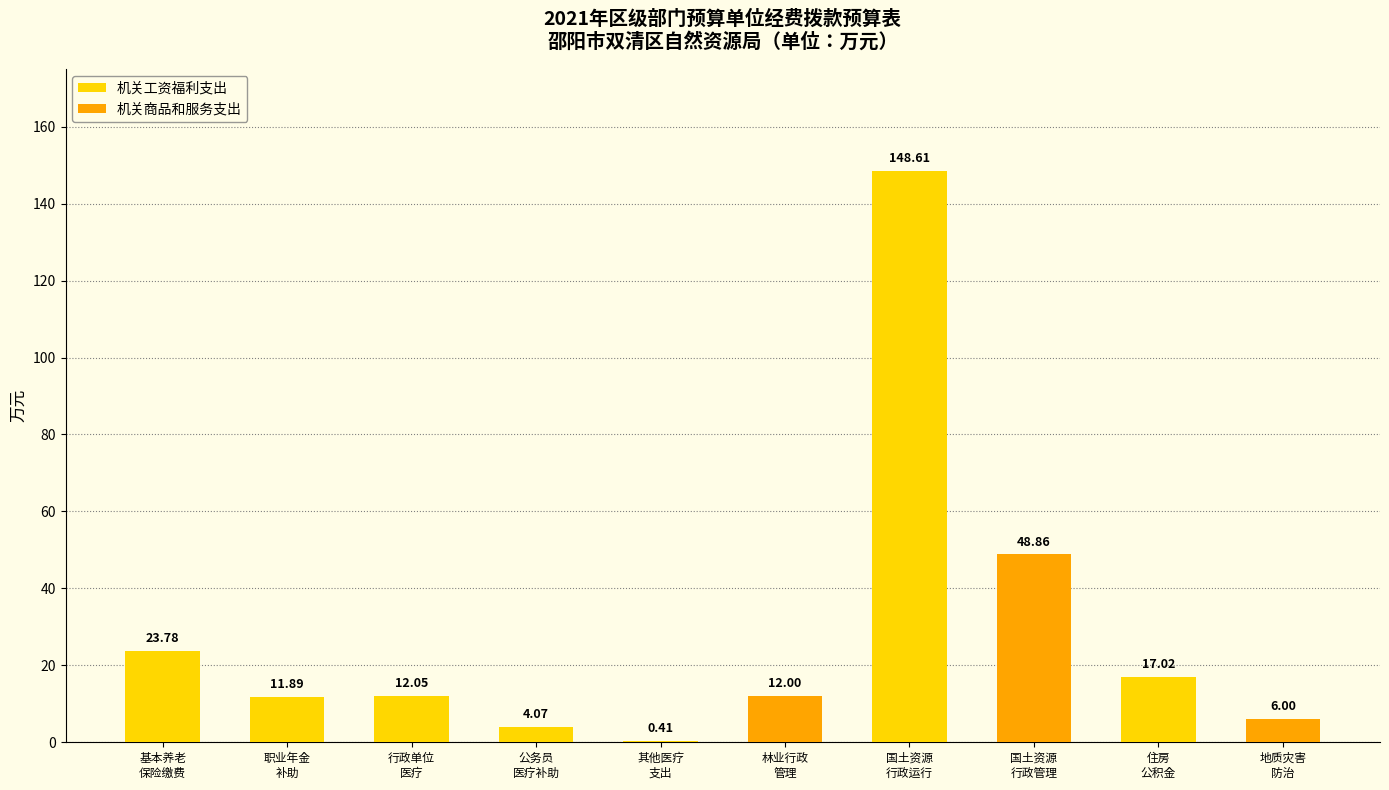

What is the sum of all 机关工资福利支出 values?

217.8